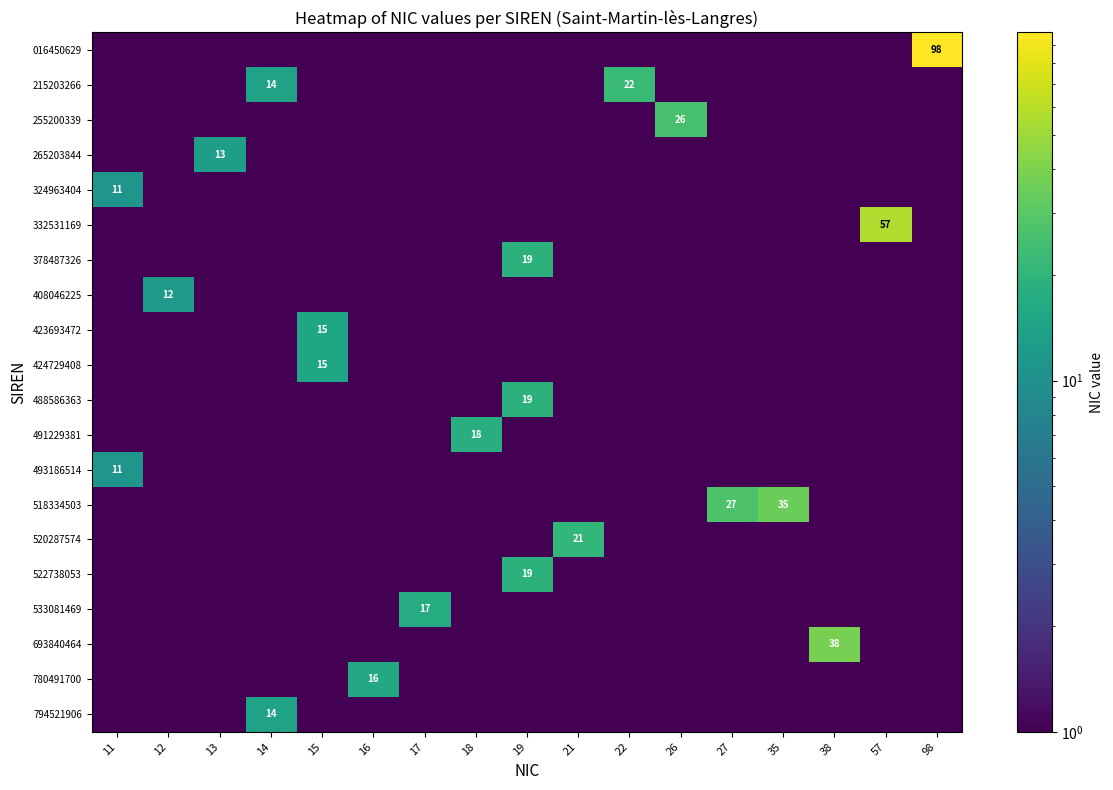

At how many categories does at least one series exceed 48?

2